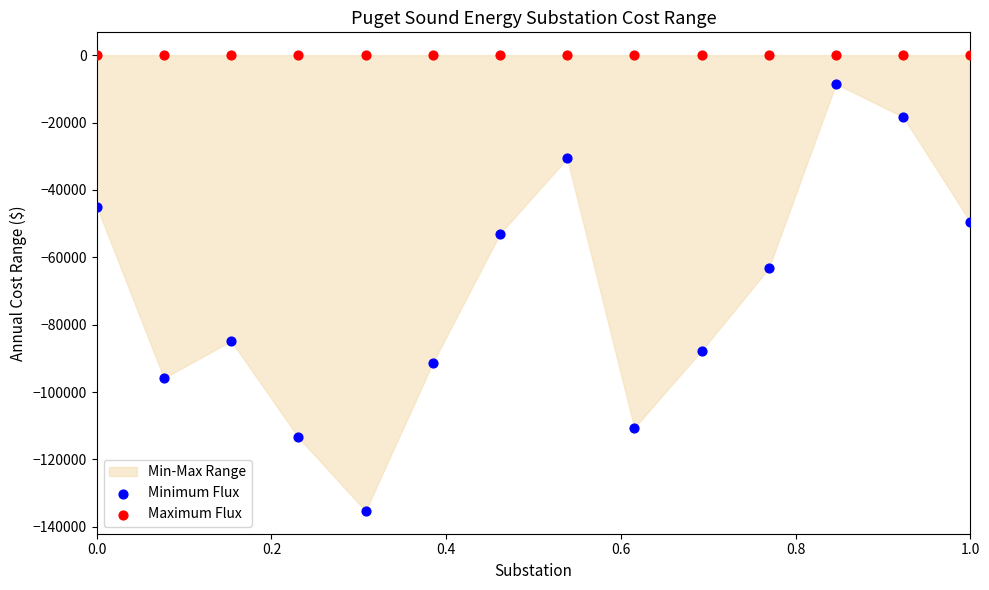

Which series reaches the maximum Y coordinate?

Maximum Flux